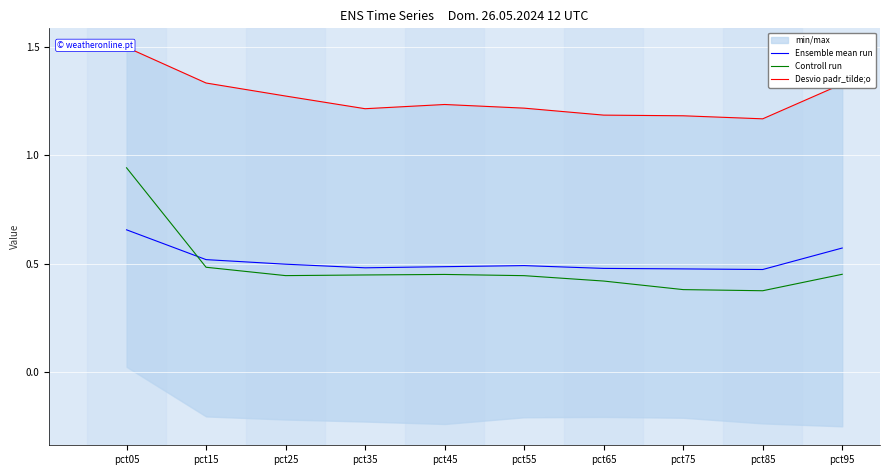

Between pct45 and pct75, which series saw the biggest shift?

Controll run